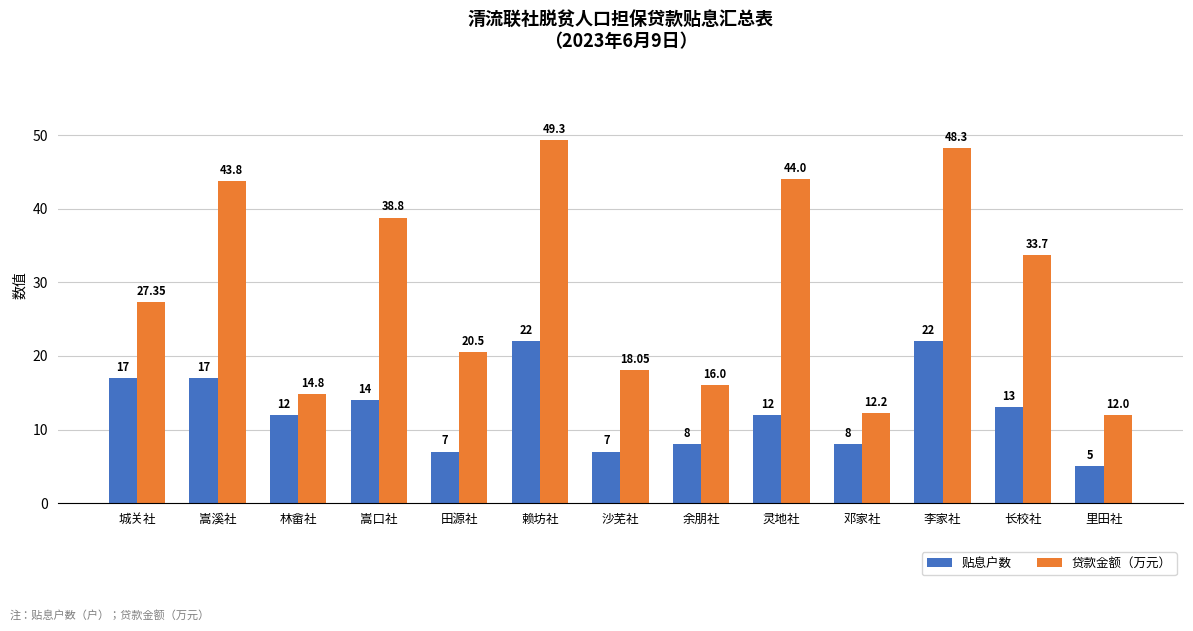

Does the chart contain stacked bars?

No